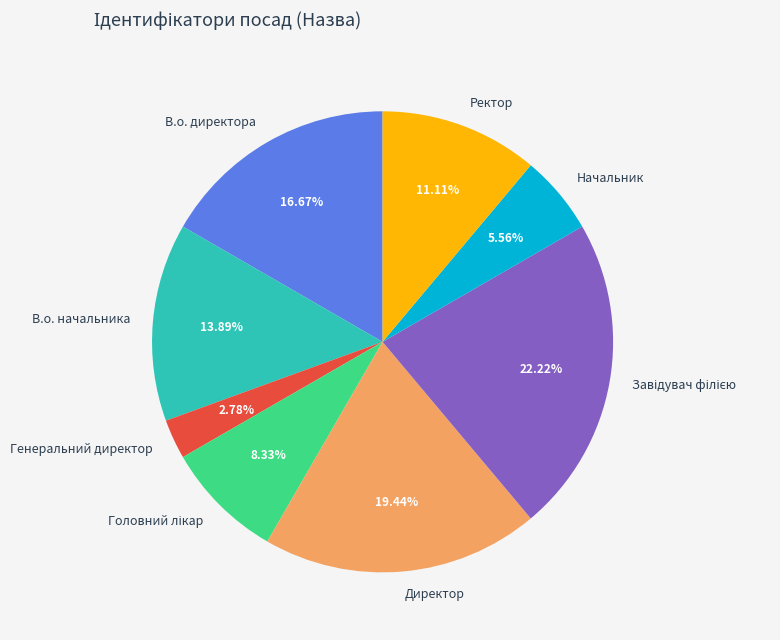

Which category has the smallest portion of the pie?

Генеральний директор